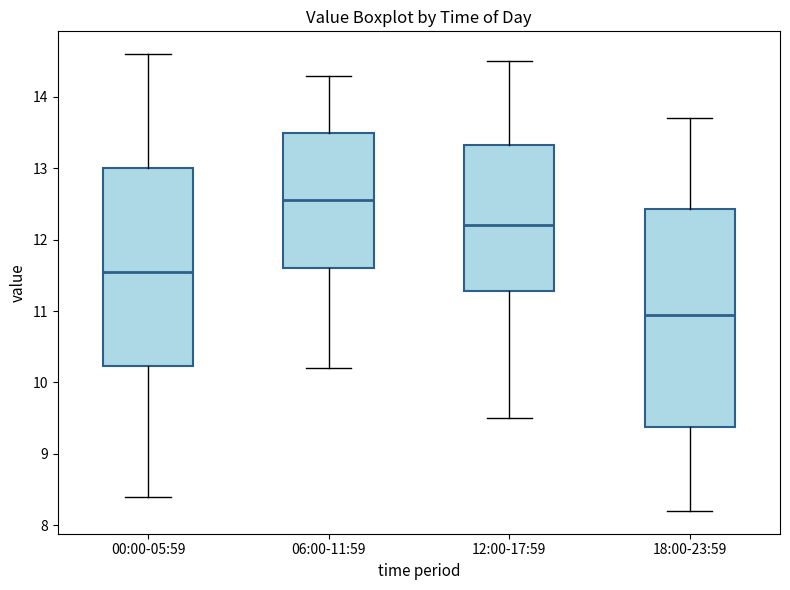

Reading left to right, read every box against the y-axis: the position of its median line, the range the box covers, and the ends of its whiskers. The values are not printed on the chart, so give them approximately, as read against the axis.

00:00-05:59: median 11.6, box 10.2 to 13.0, whiskers 8.4 to 14.6
06:00-11:59: median 12.6, box 11.6 to 13.5, whiskers 10.2 to 14.3
12:00-17:59: median 12.2, box 11.3 to 13.3, whiskers 9.5 to 14.5
18:00-23:59: median 11.0, box 9.4 to 12.4, whiskers 8.2 to 13.7